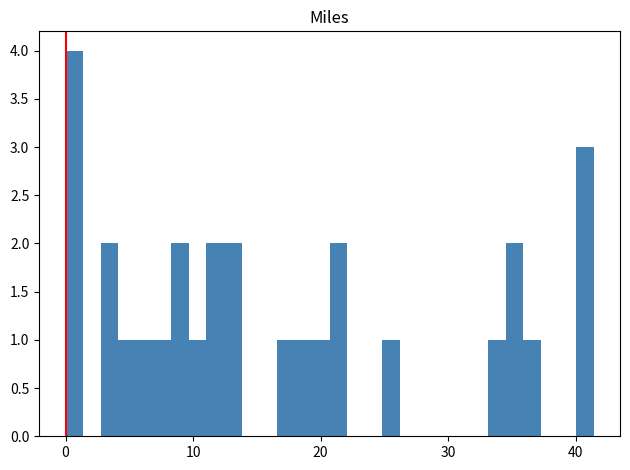

Read against the x-axis, roughly where is the centre of the tallest bar?

1